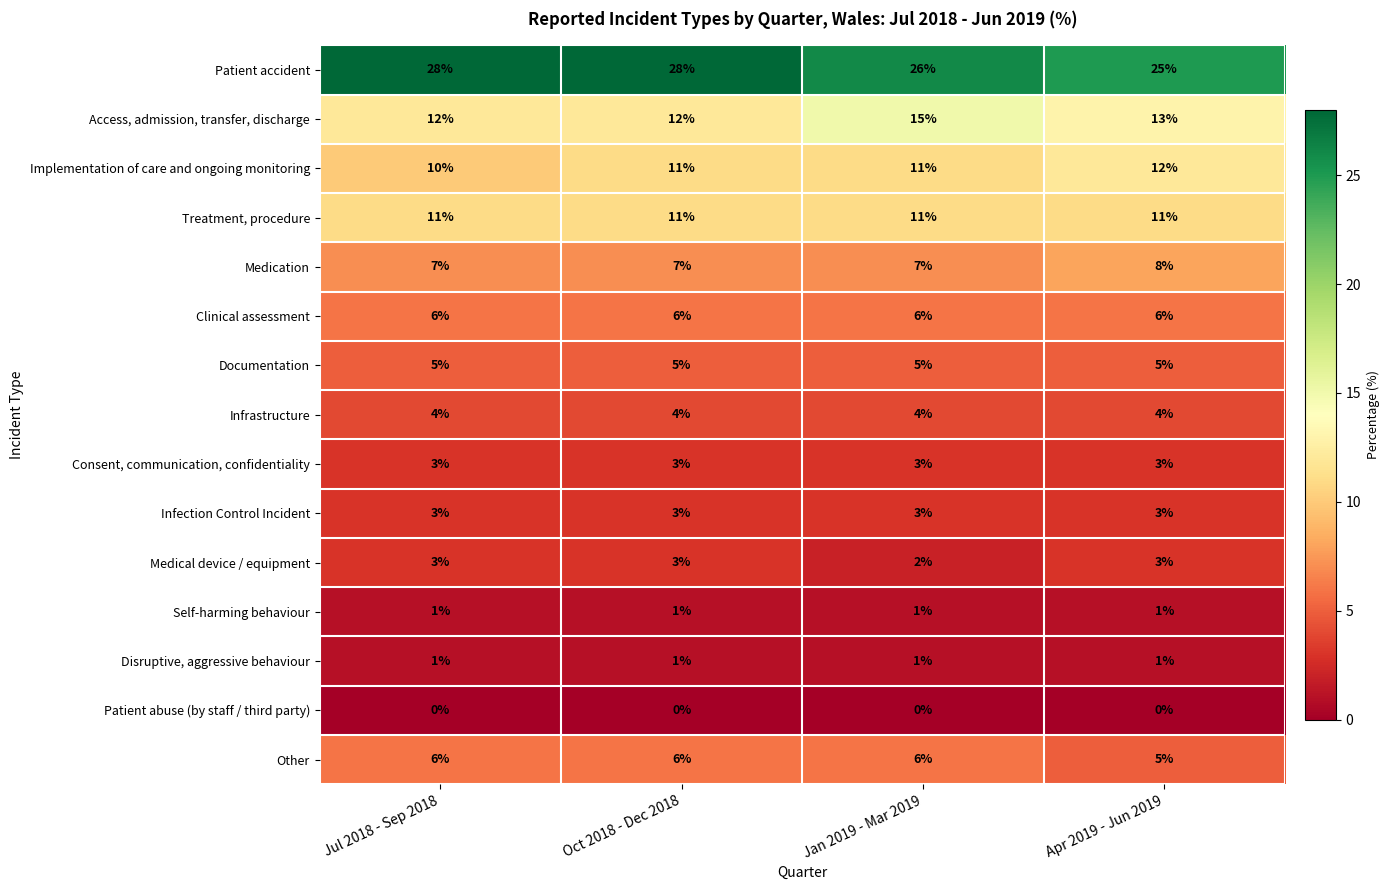

At how many categories does at least one series exceed 12?

4